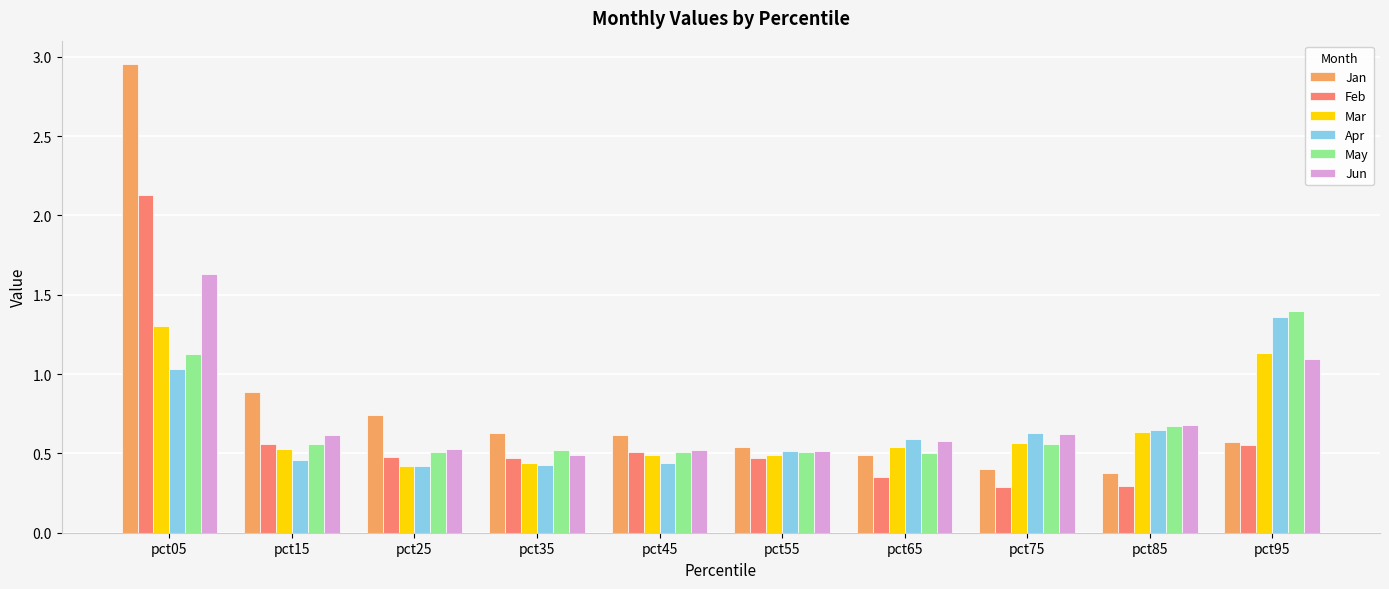

True or false: Apr has a value of 0.7 at pct45.

False